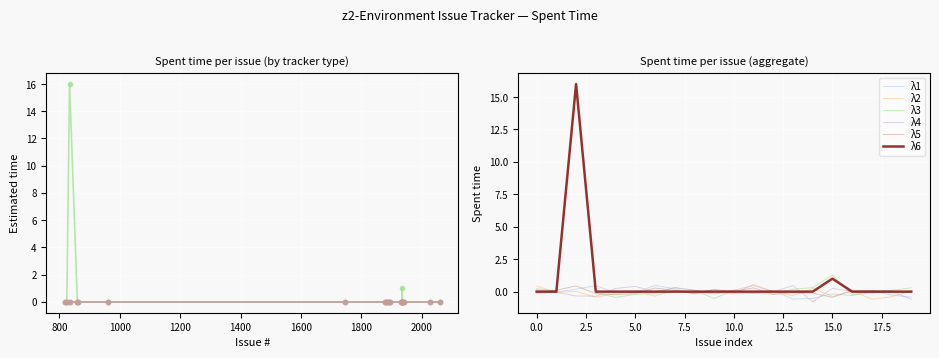

Is the value of λ2 at 17 greater than the value of λ1 at 19?

No